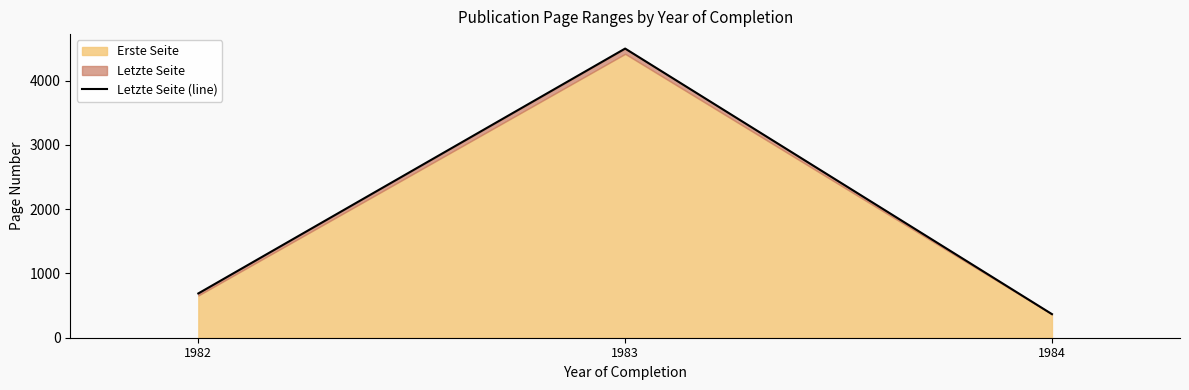

List the labels in order of value, largest first.

1983, 1982, 1984